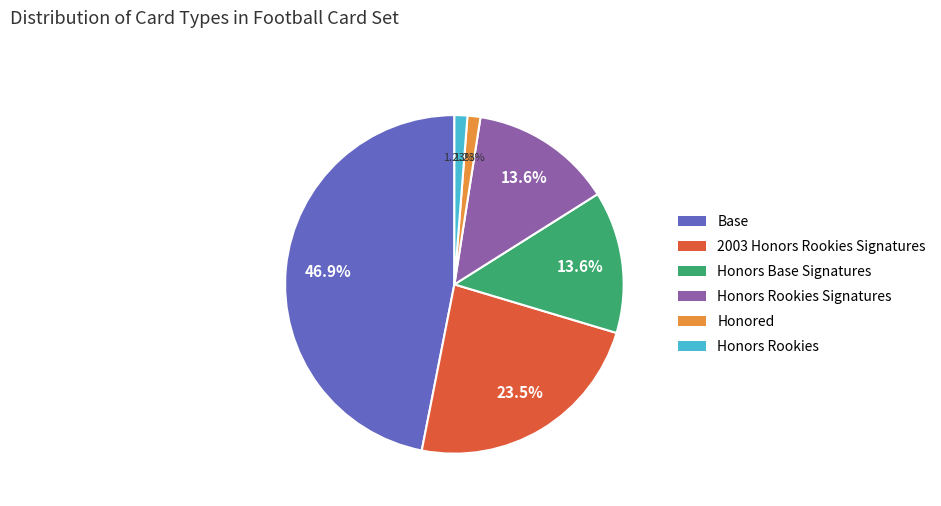

What is the ratio of the value at 2003 Honors Rookies Signatures to the value at Honors Base Signatures?

1.7